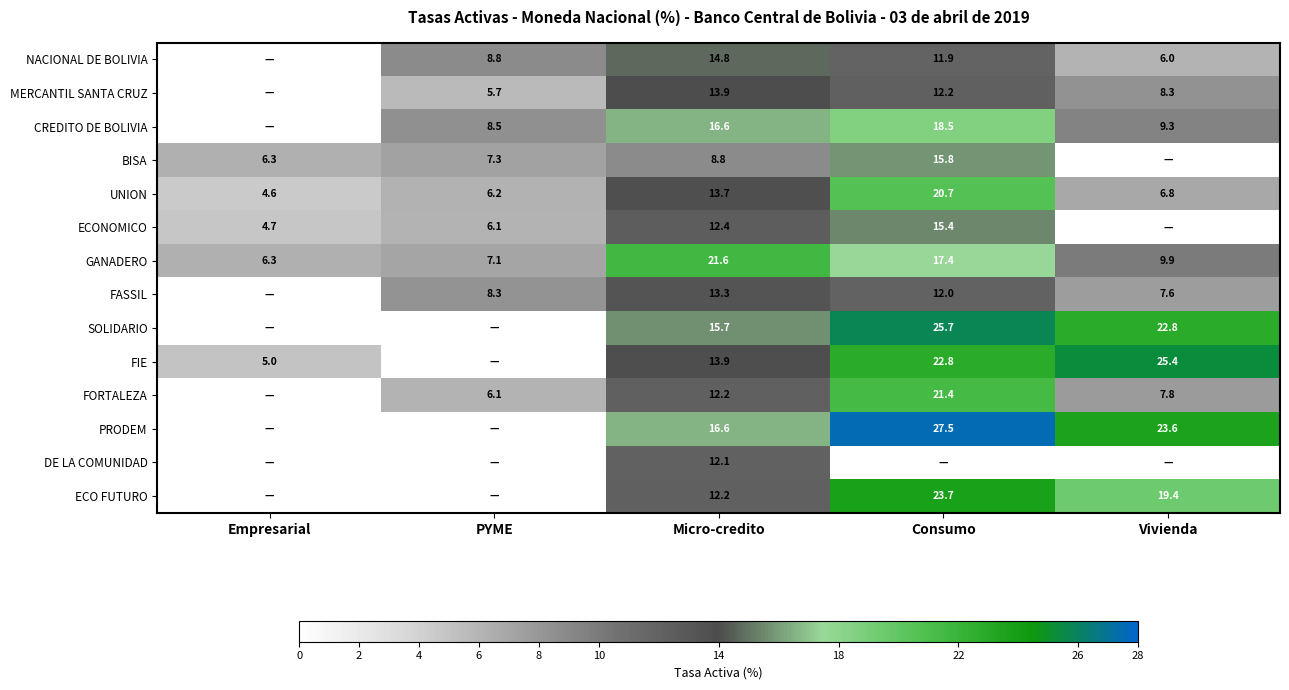

What is the minimum value for UNION?

4.6